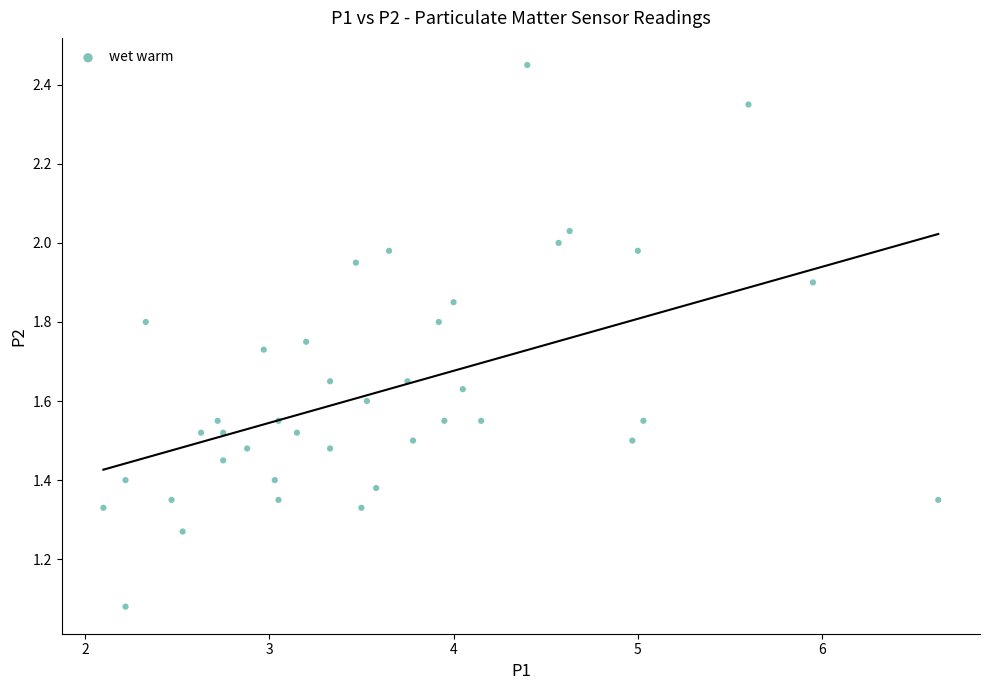

What is the range of X values (max minus min)?

4.5